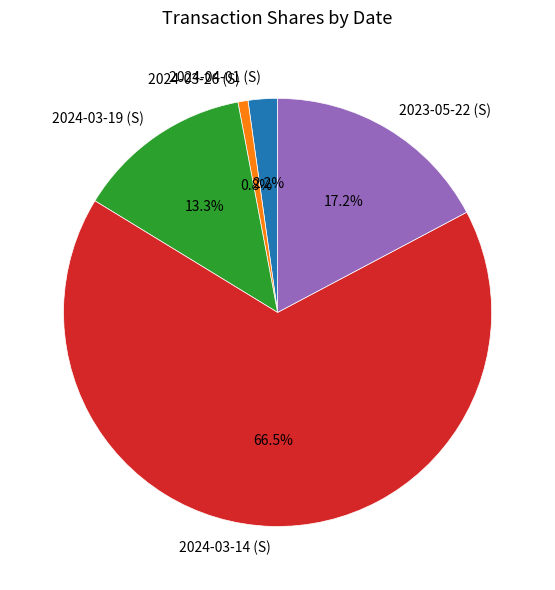

What is the largest slice in the pie chart?

2024-03-14 (S)